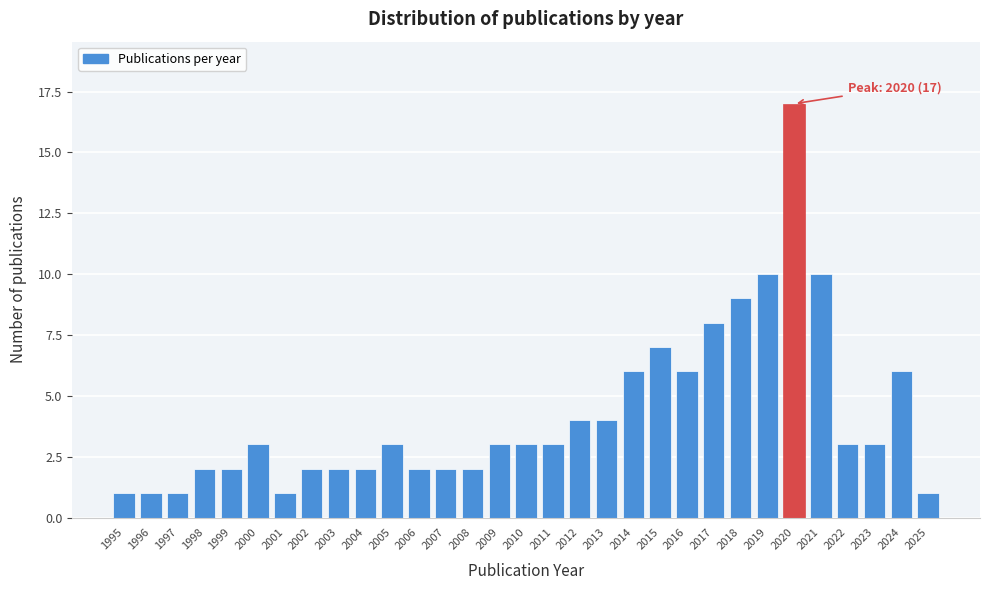

What is the greatest value displayed?

17